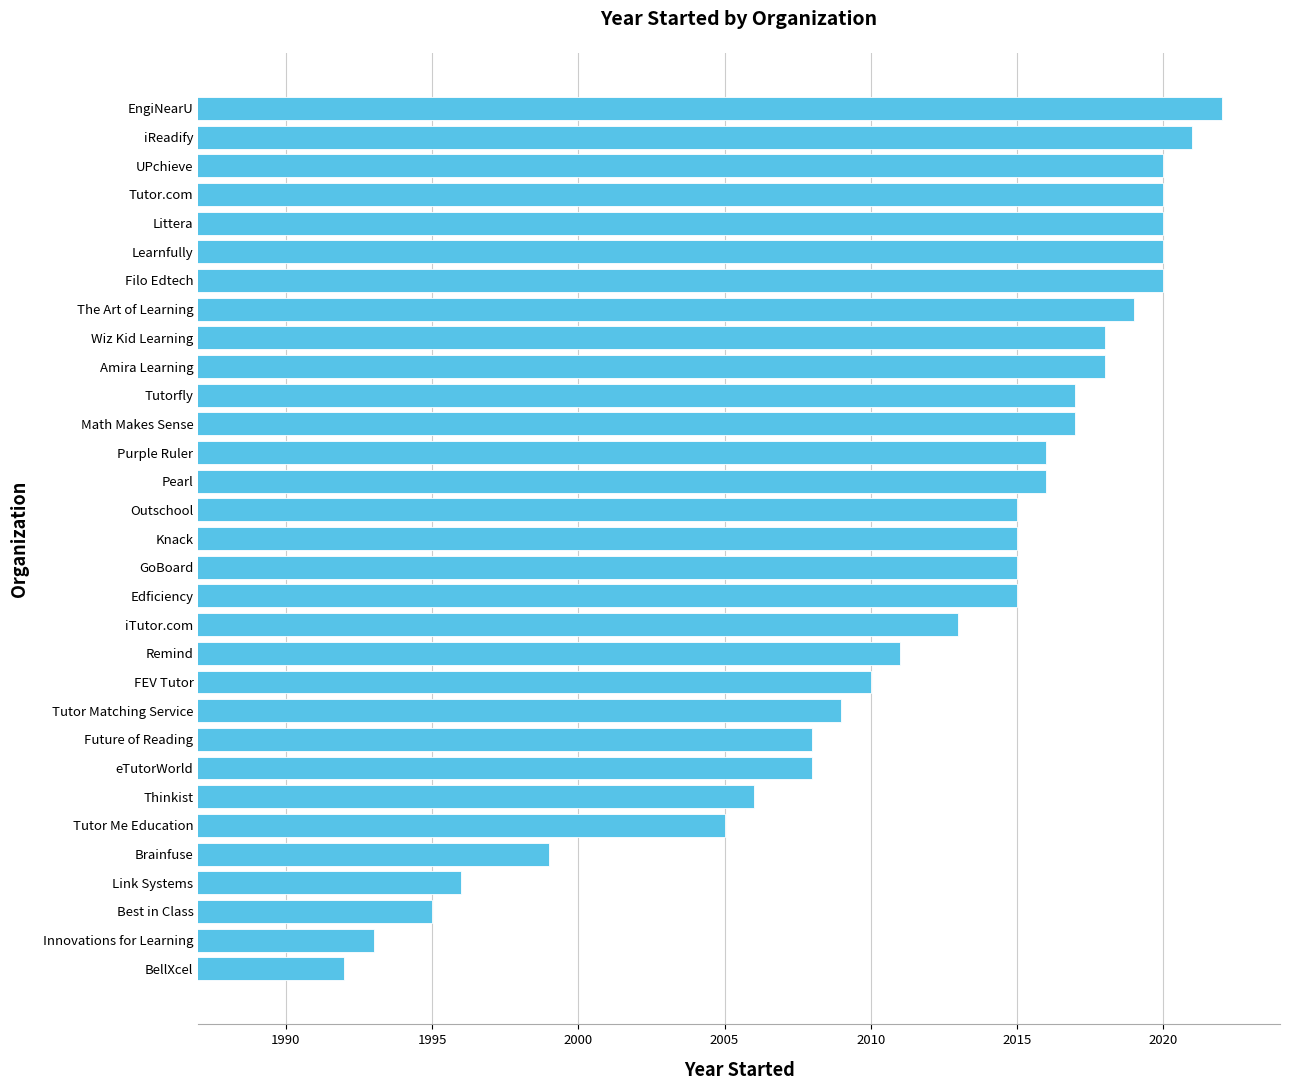

What is the sum of the values at Learnfully and iTutor.com?

4033